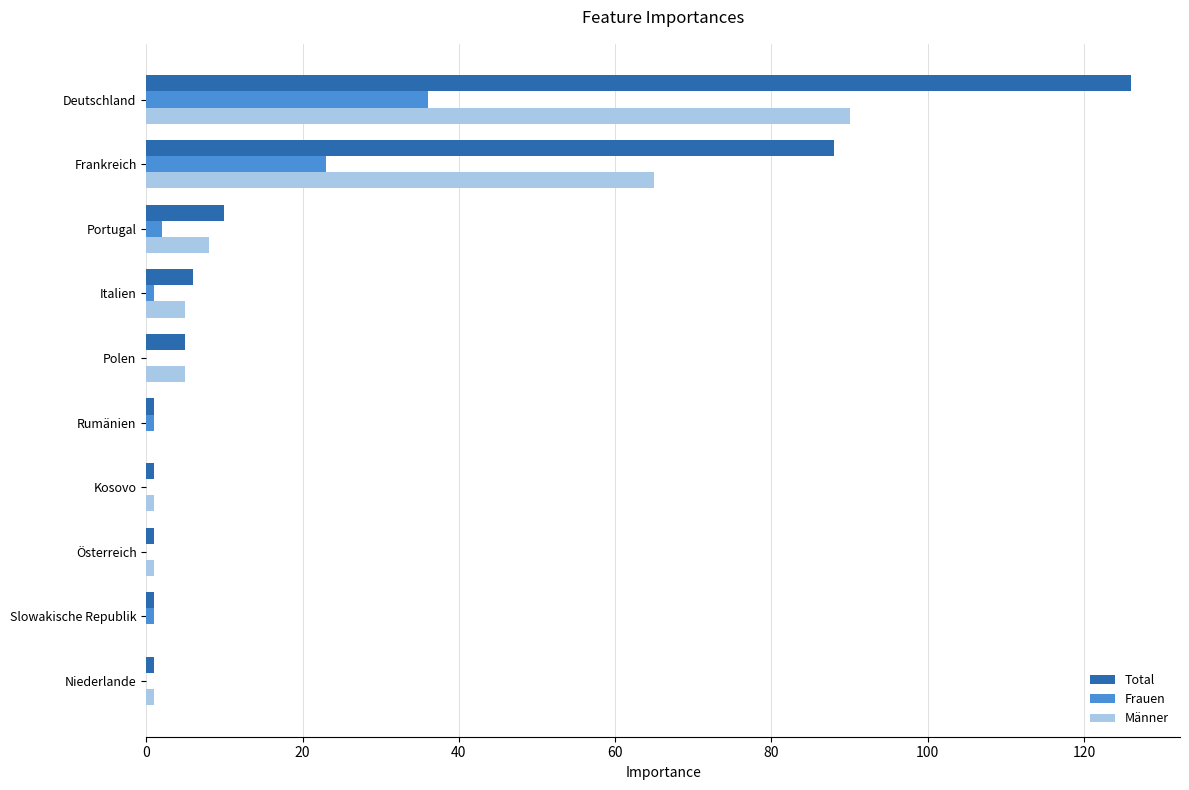

Where is Frauen nearest to the value 18?

Frankreich